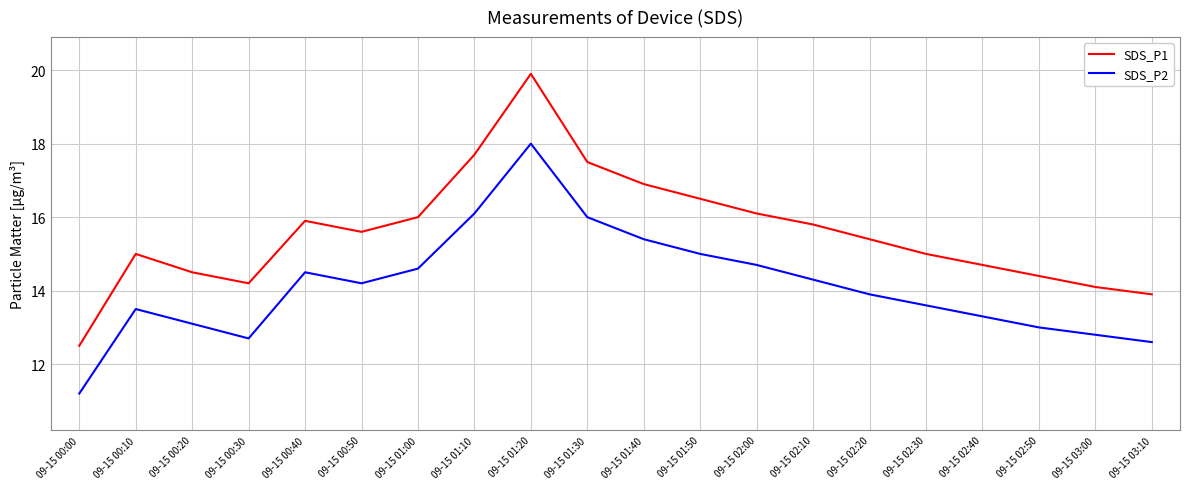

Rank the series by their maximum value, from lowest to highest.

SDS_P2, SDS_P1